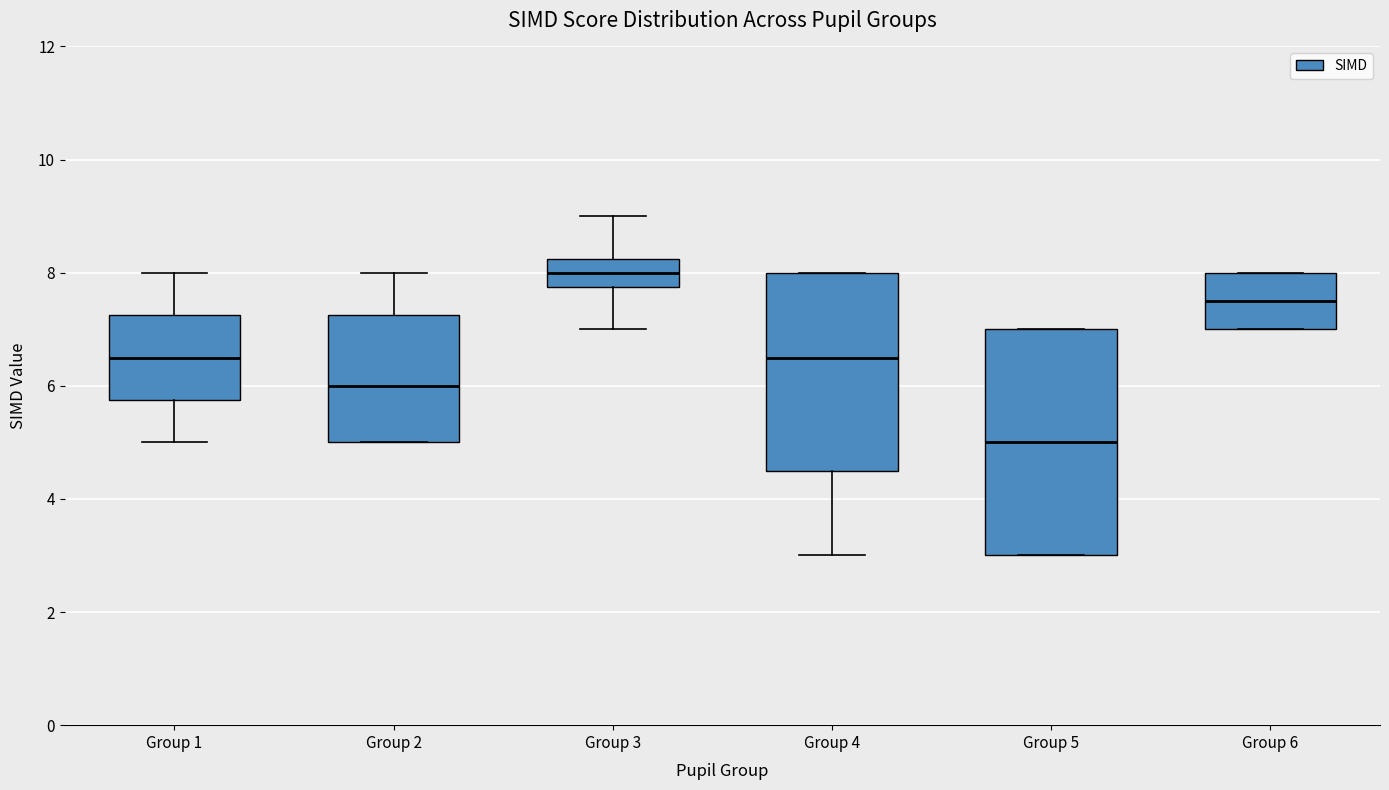

Which box is the tallest, from its lower edge to its upper edge?

Group 5